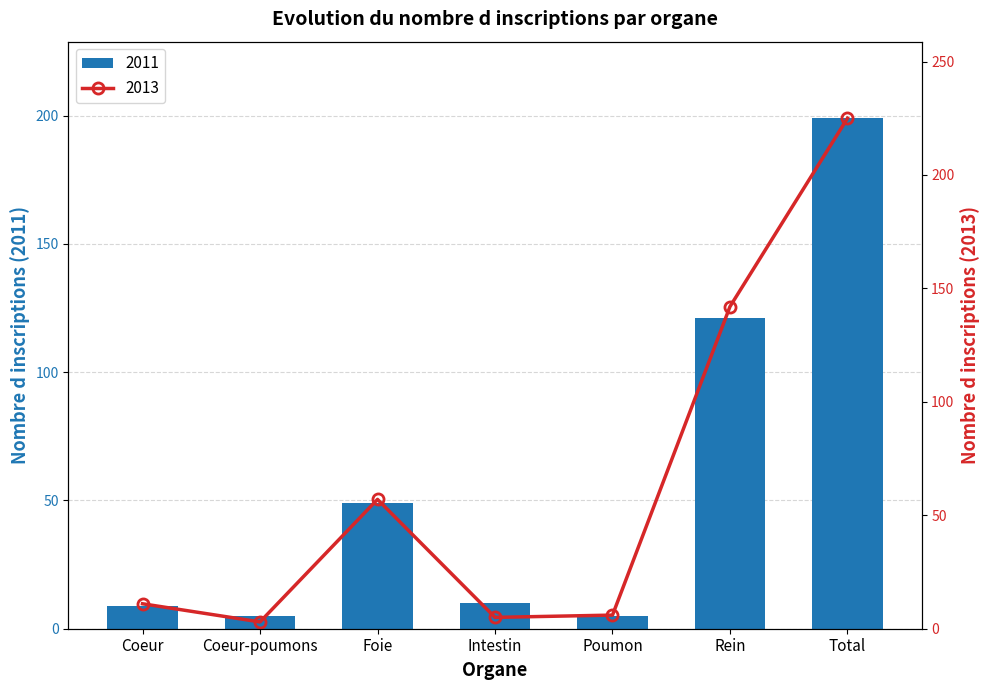

How many categories are shown in the chart?

7